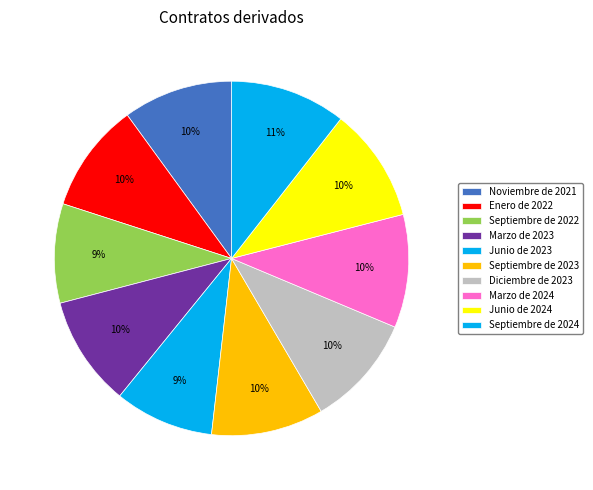

What percentage do Marzo de 2023 and Septiembre de 2024 together represent?

20.6%